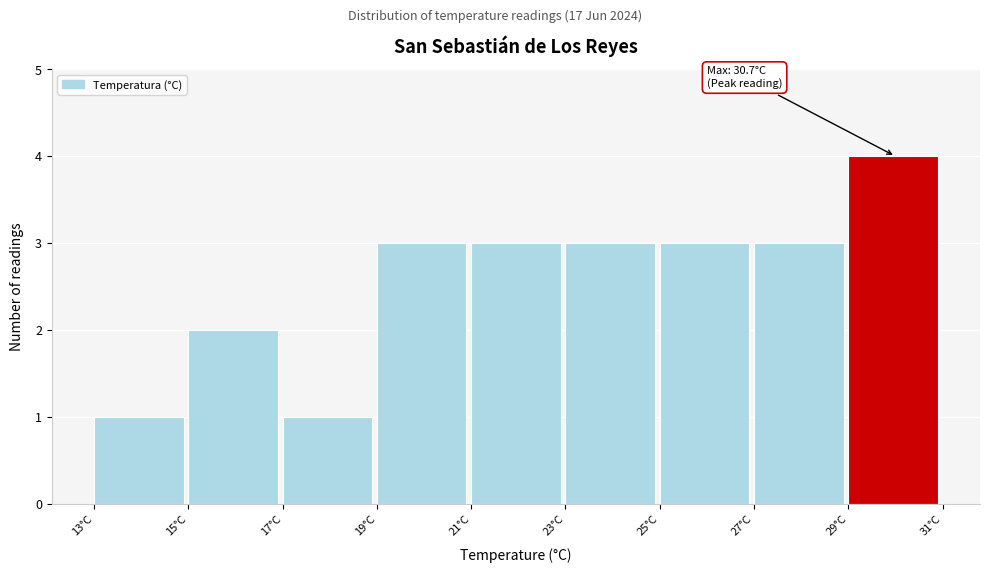

Which range on the x-axis has the tallest bar?

29 to 31